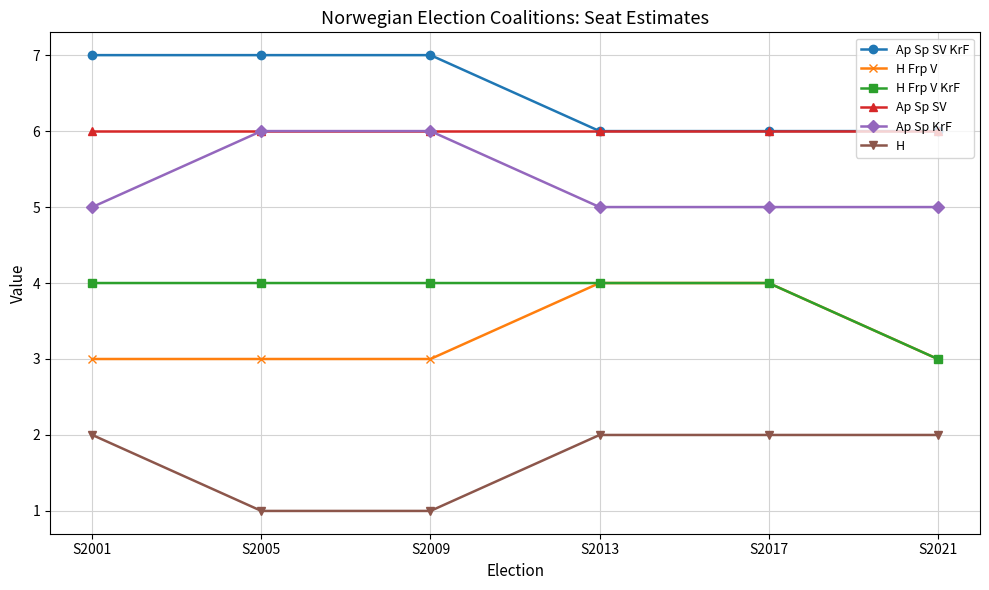

What is the difference between the highest and lowest values at S2013?

4